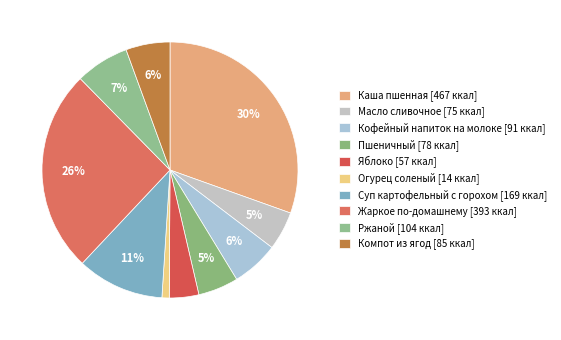

To the nearest percent, what is the difference between the largest and smallest slice percentages?

30%